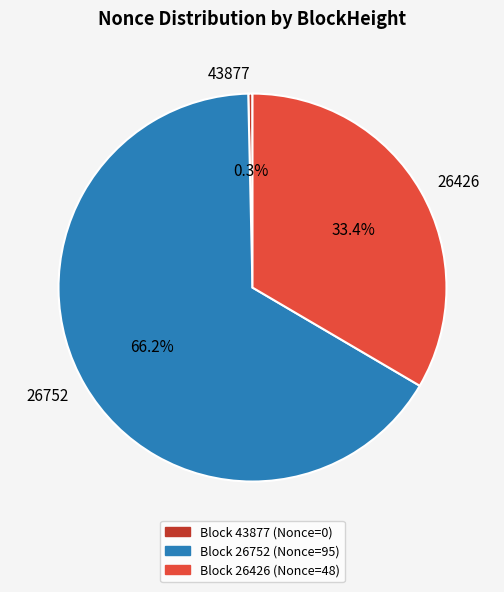

Is the sum of 26426 and 43877 greater than half?

No